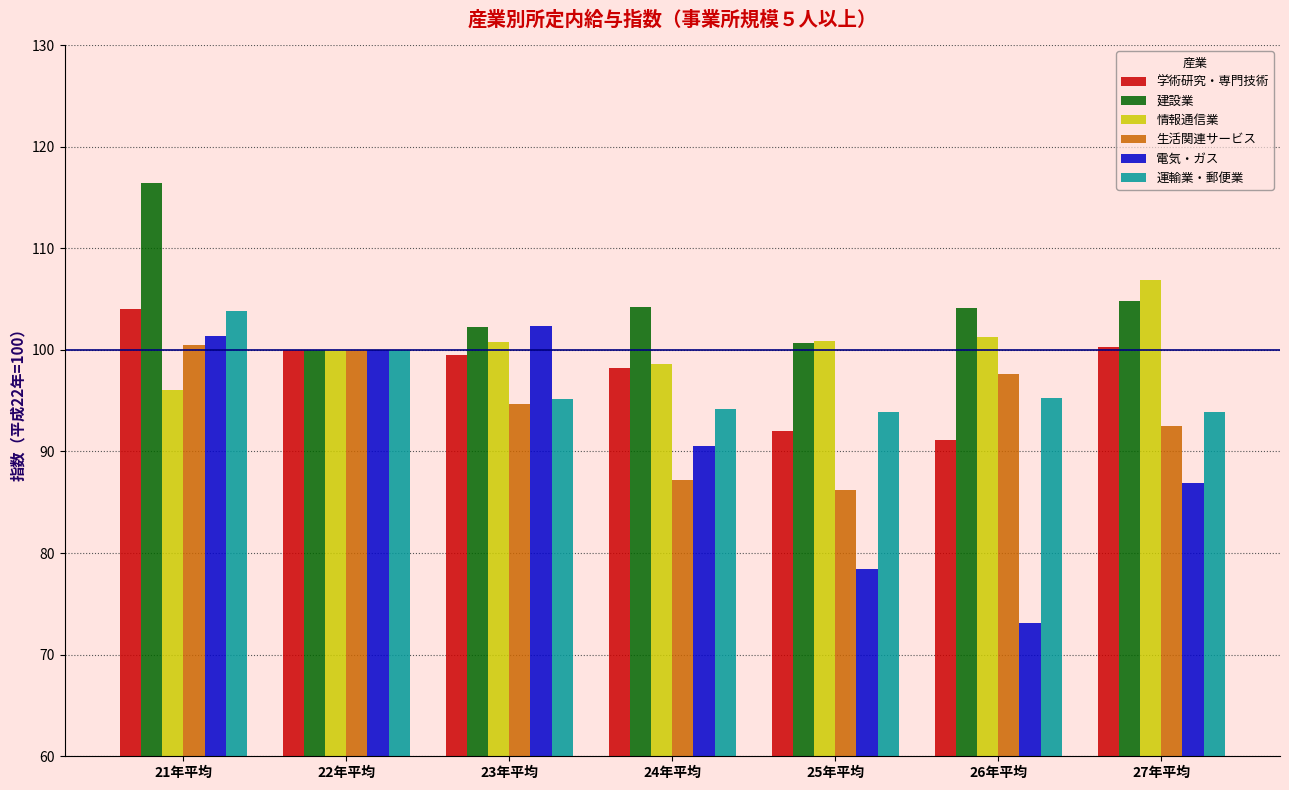

What is the difference between the highest and lowest values at 26年平均?

31.0